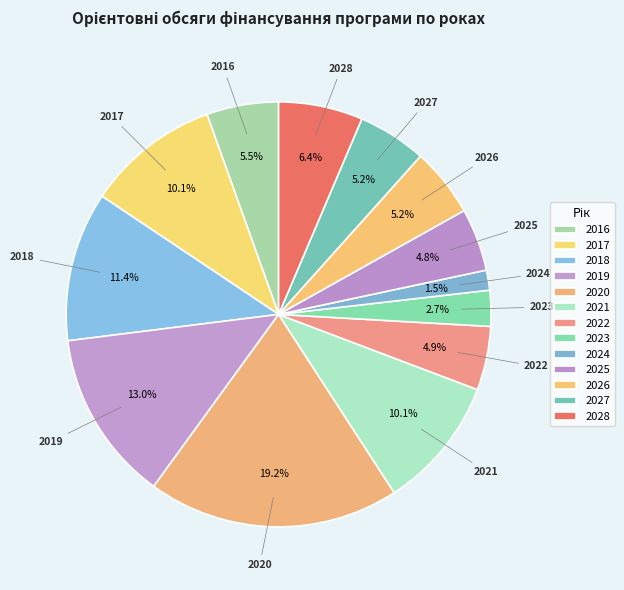

How many segments does this pie chart have?

13